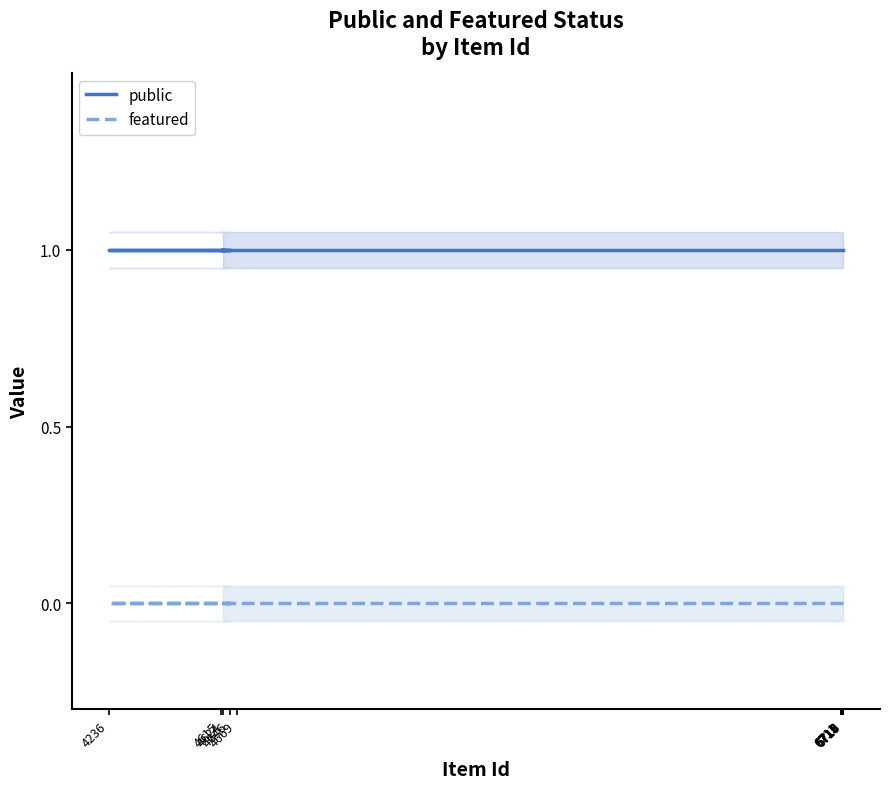

At which label is public closest to 1?

6719